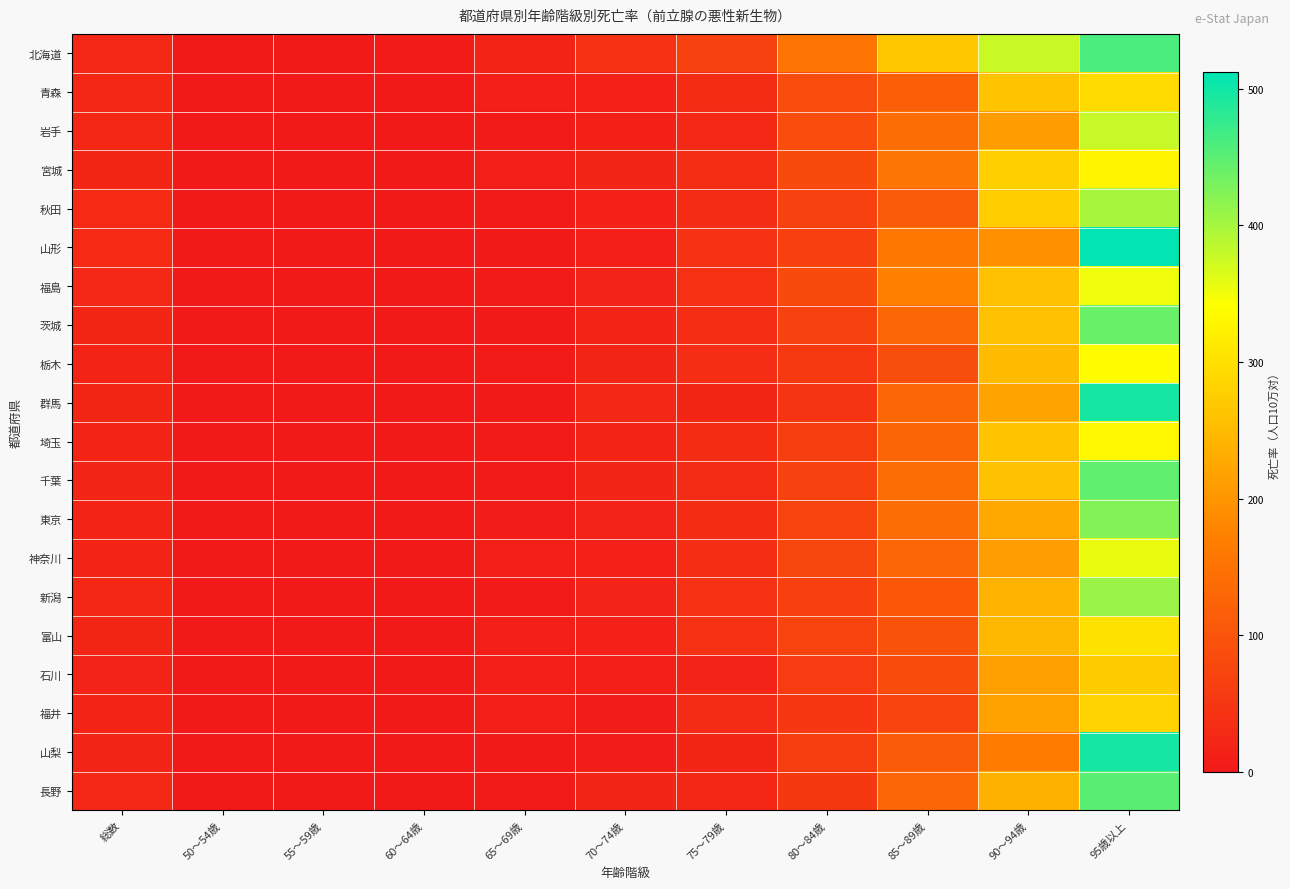

Between 55～59歳 and 95歳以上, which series saw the biggest shift?

山形